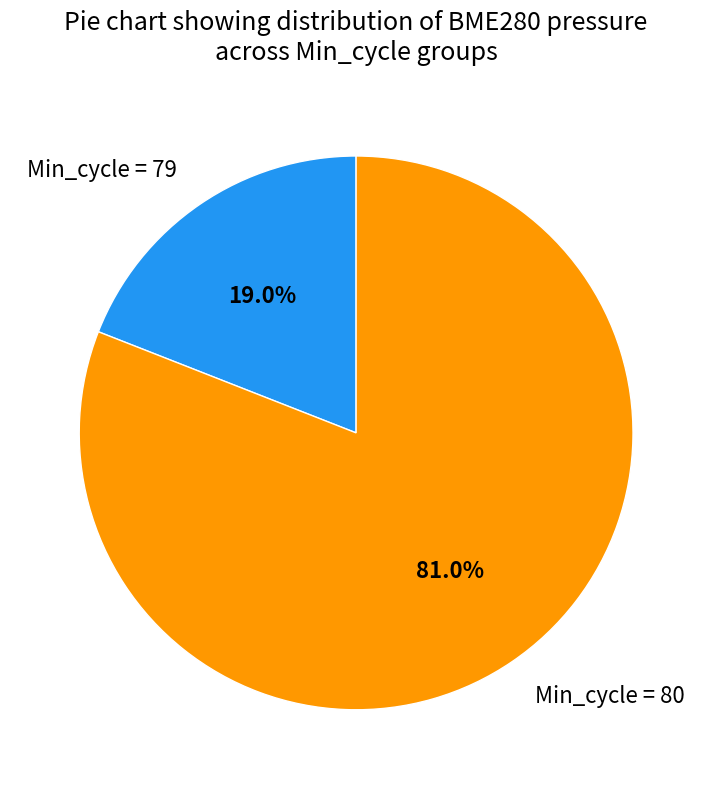

Which category has the smallest portion of the pie?

Min_cycle = 79